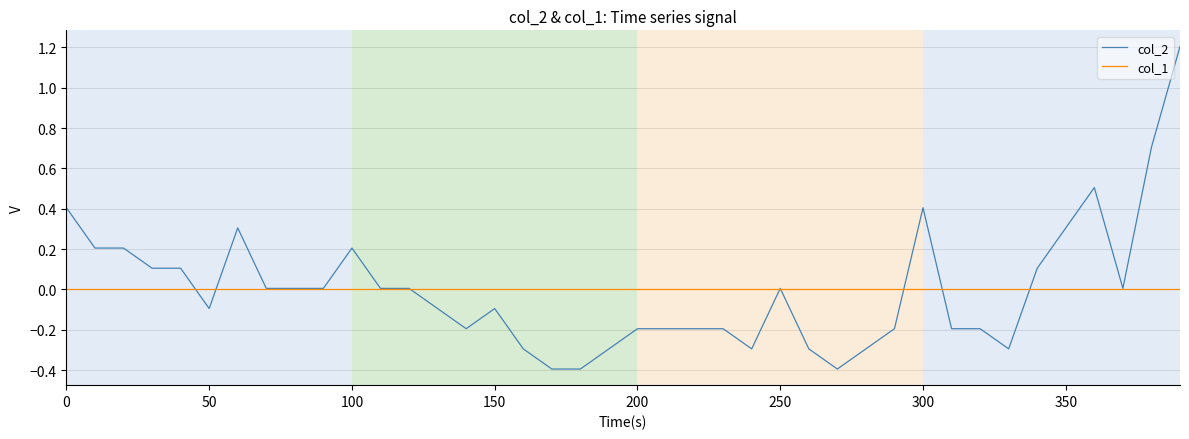

List the series in order of their peak value, lowest first.

col_1, col_2